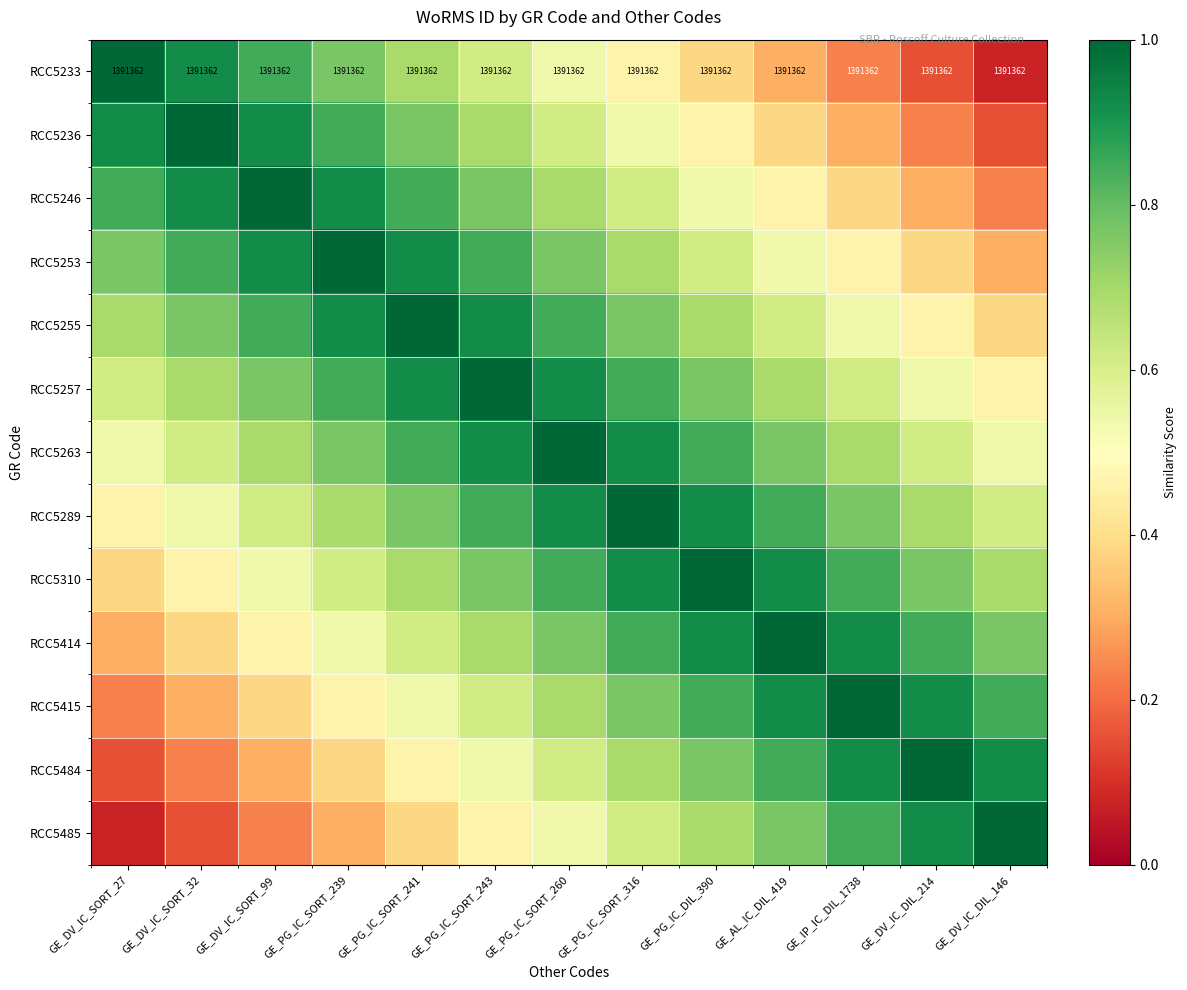

What is the spread (max minus min) of values at GE_DV_IC_SORT_99?

0.8